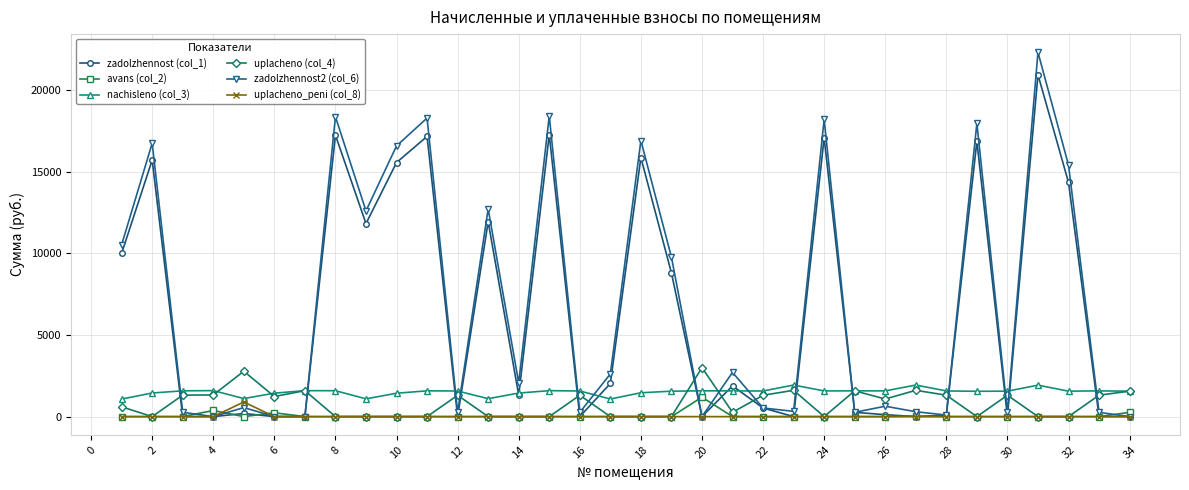

At how many categories does at least one series exceed 14485?

10